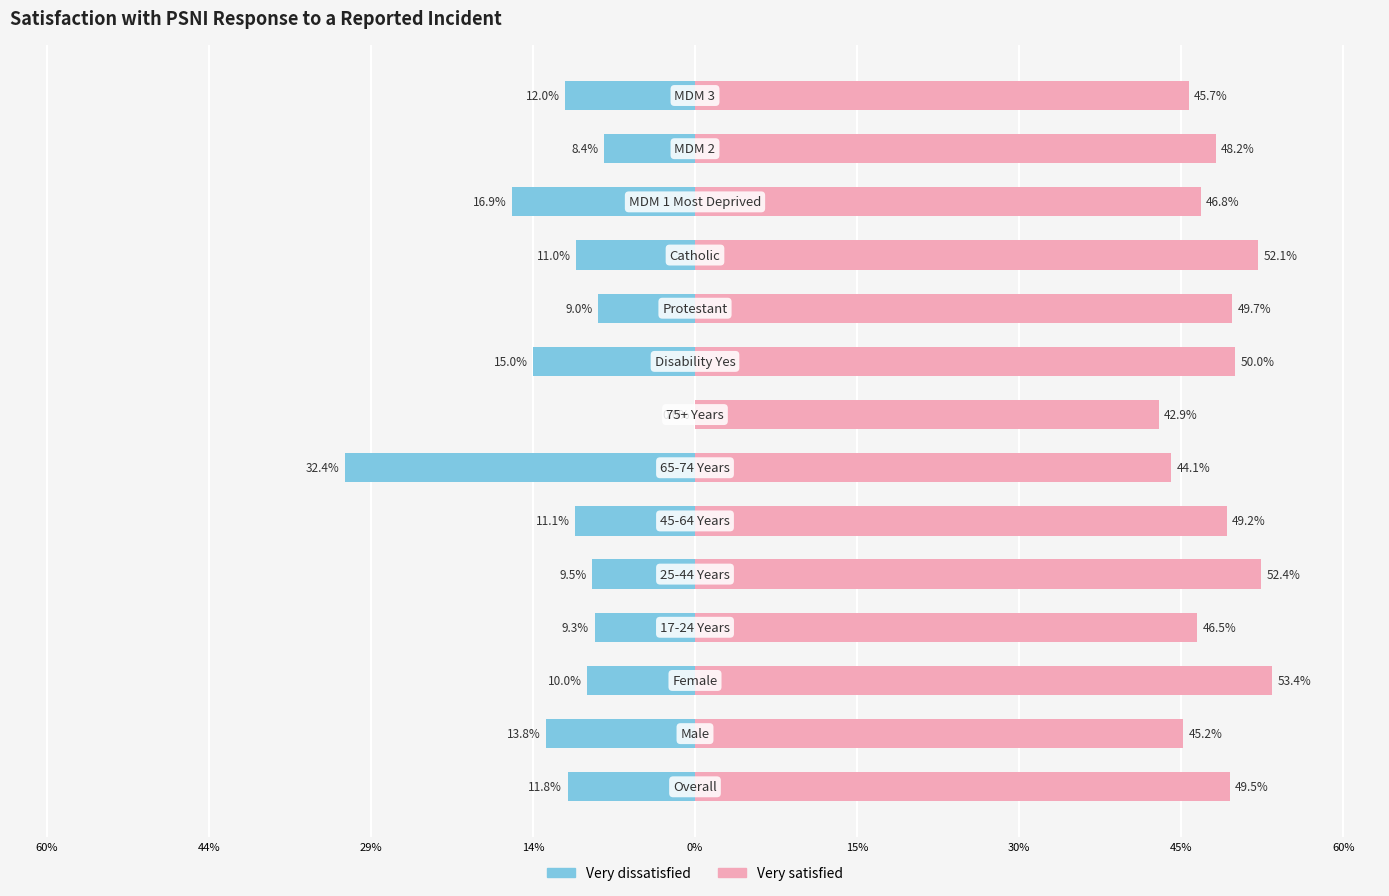

Which series has the largest range (max minus min)?

Very dissatisfied